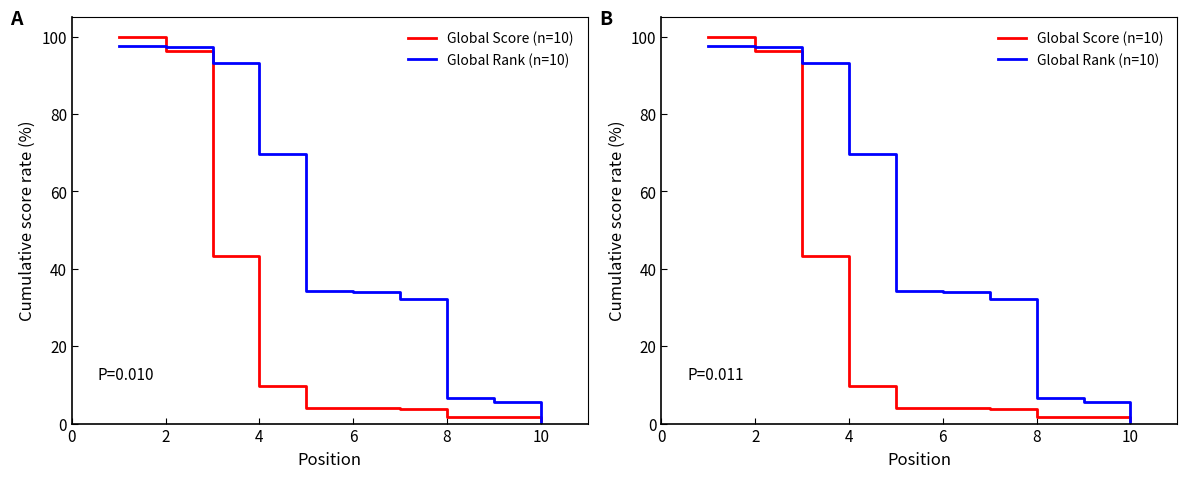

How many values in the Global Score (n=10) series are below 4?

4